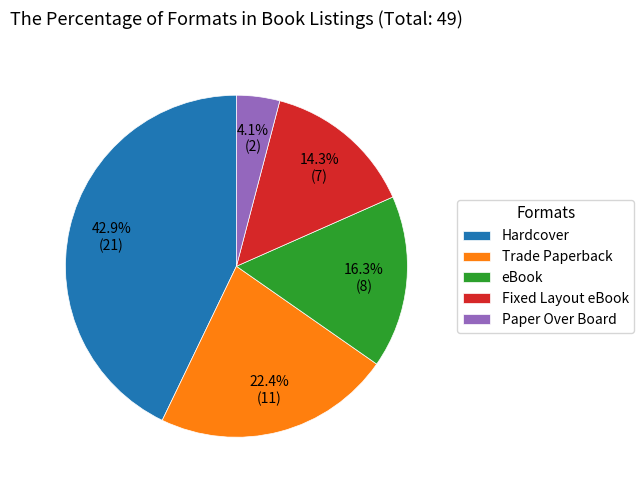

What is the smallest slice in the pie chart?

Paper Over Board